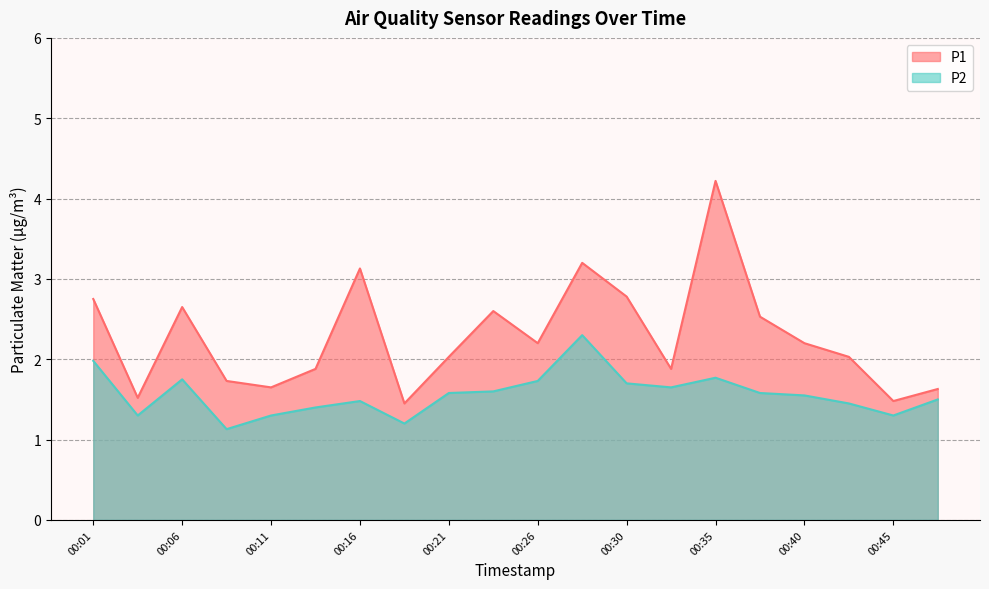

Between 00:13 and 00:47, which is larger?

00:13